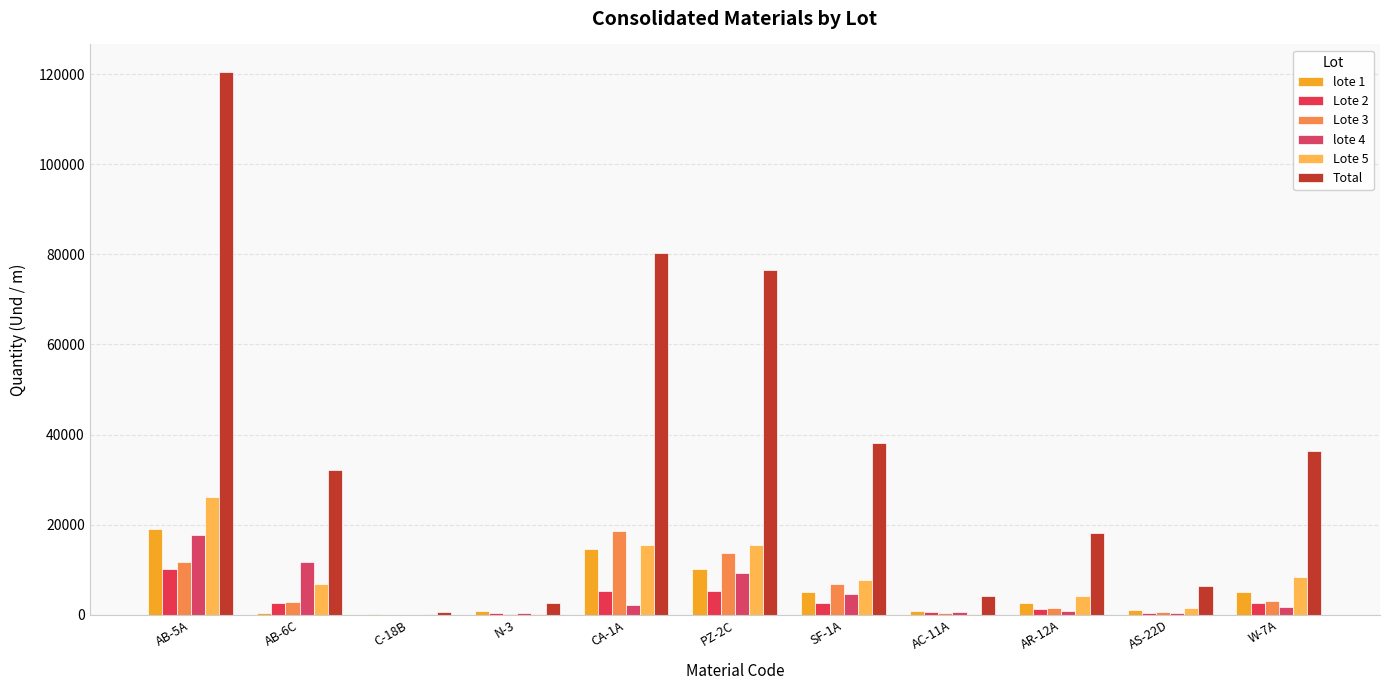

What is the label of the 9th bar from the left?

AR-12A